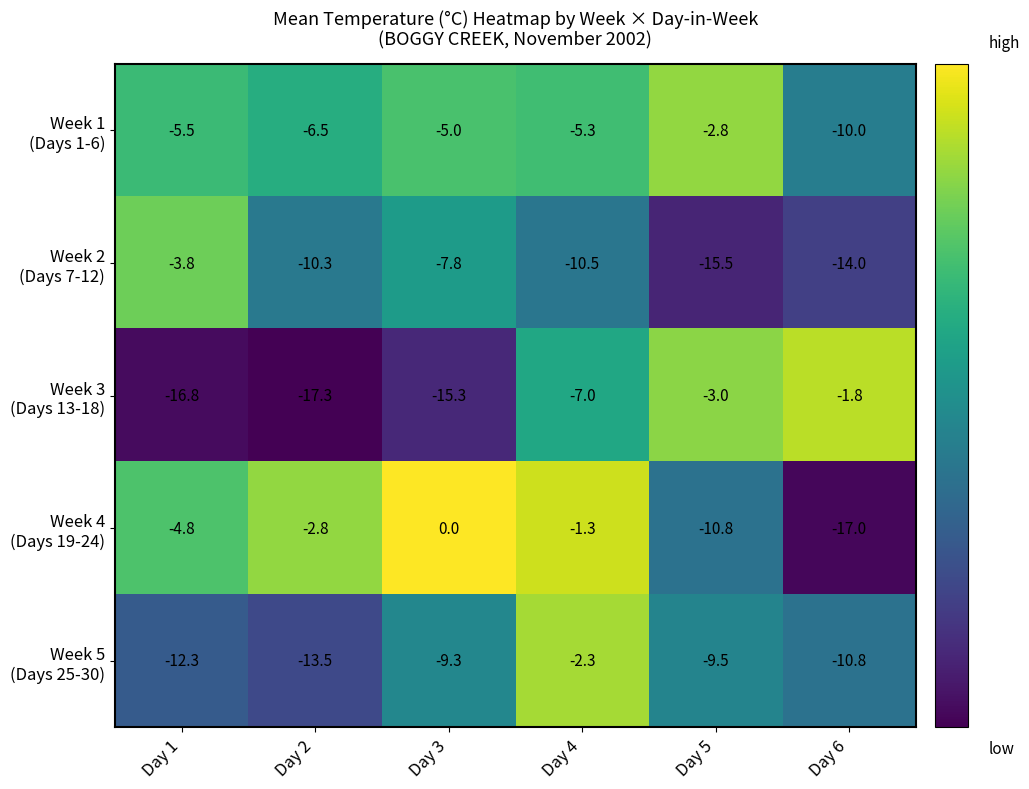

What is the difference between the highest and lowest values at Day 2?

14.5